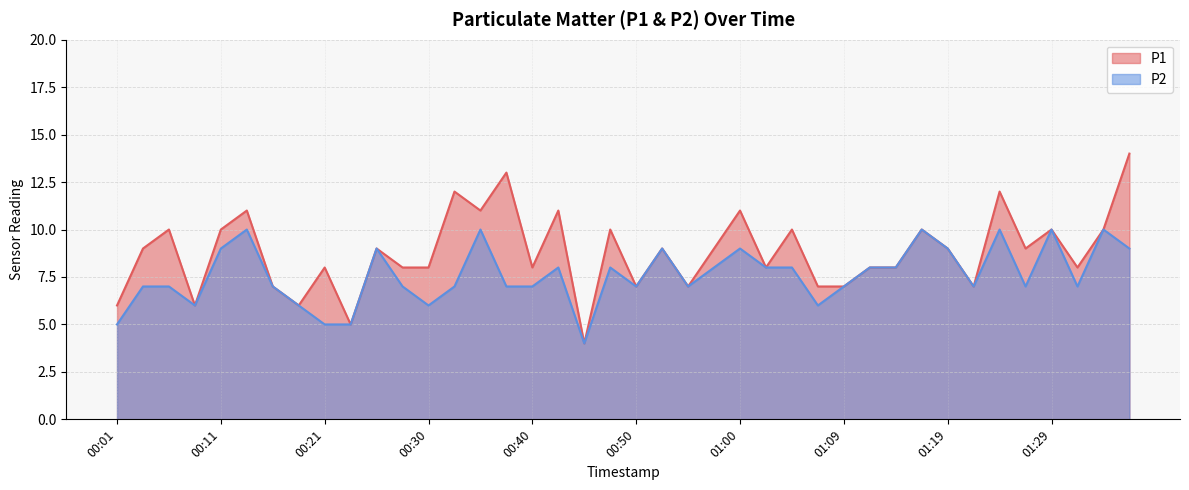

At which category is the sum across all series the highest?

01:36